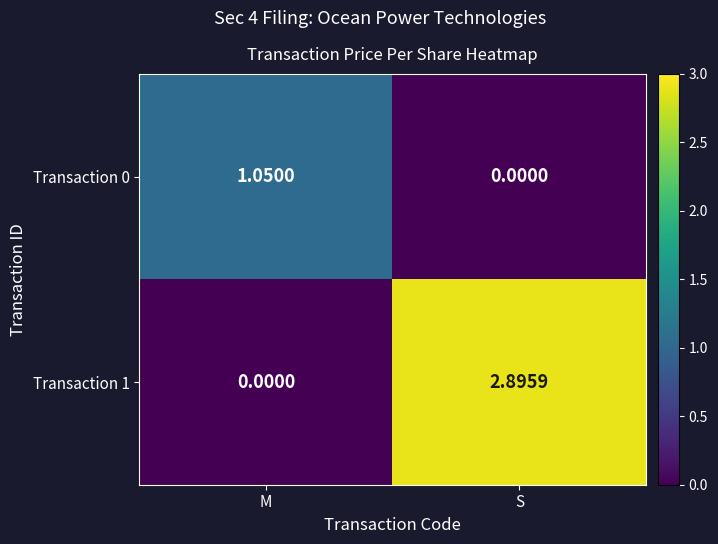

Which category has the highest value in the Transaction 0 series?

M